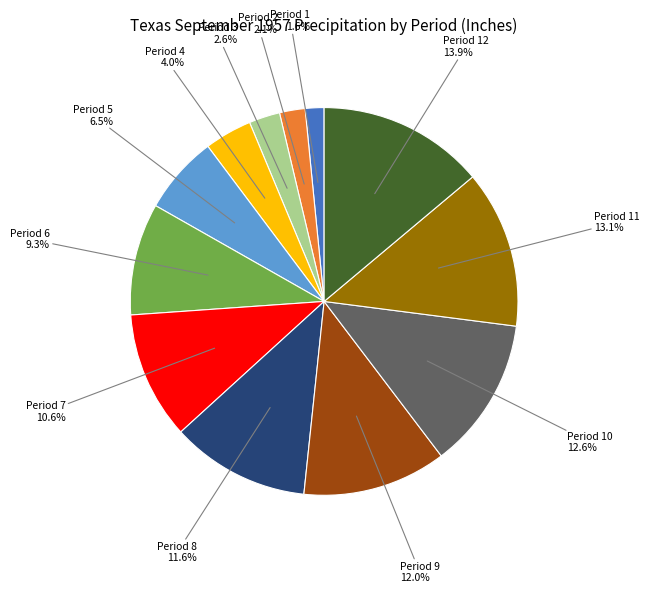

Count the number of slices in the pie.

12